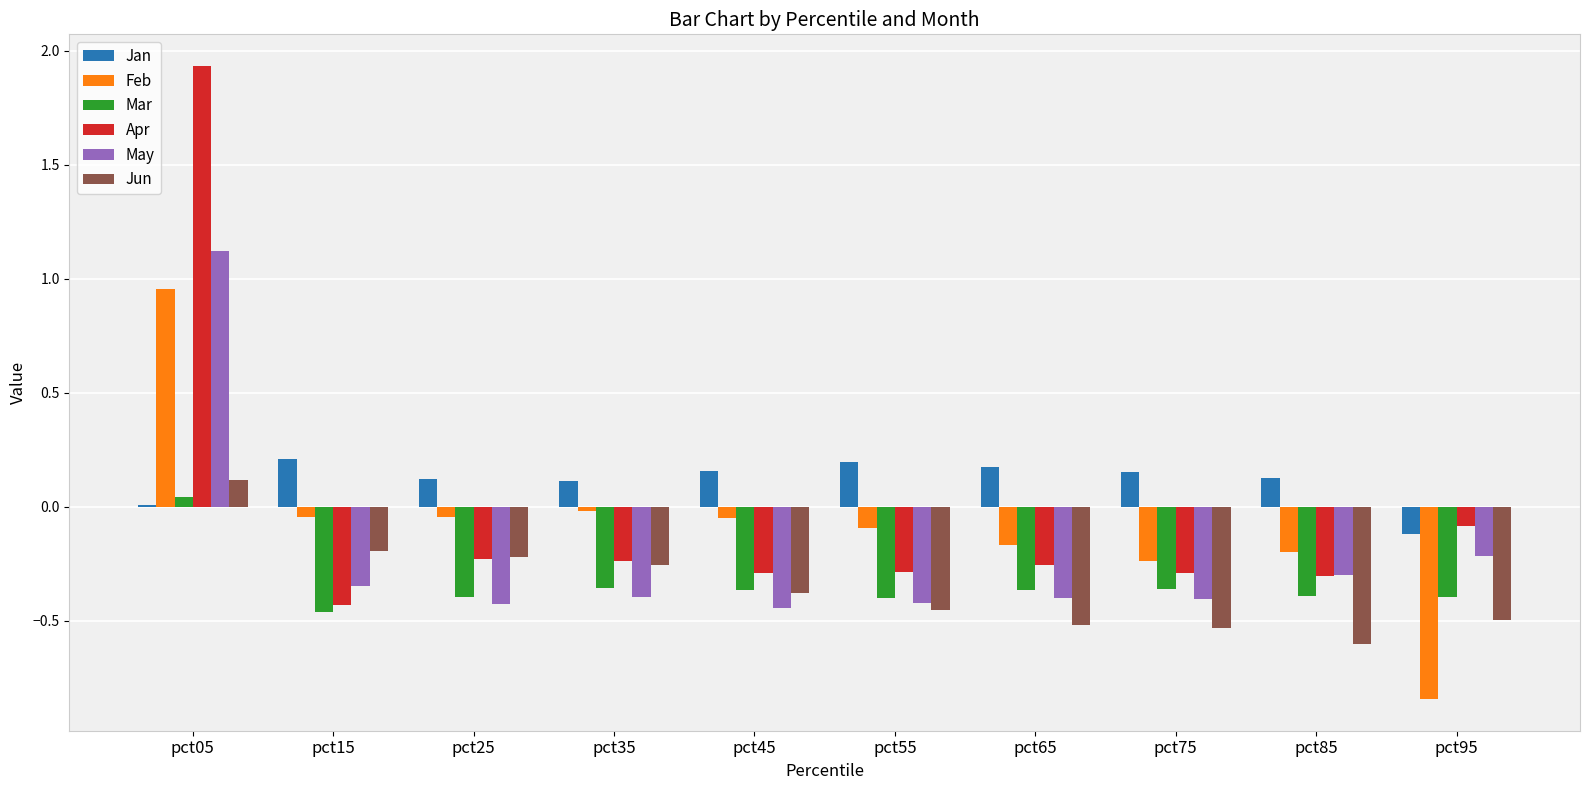

Which category has the highest value in the Mar series?

pct05